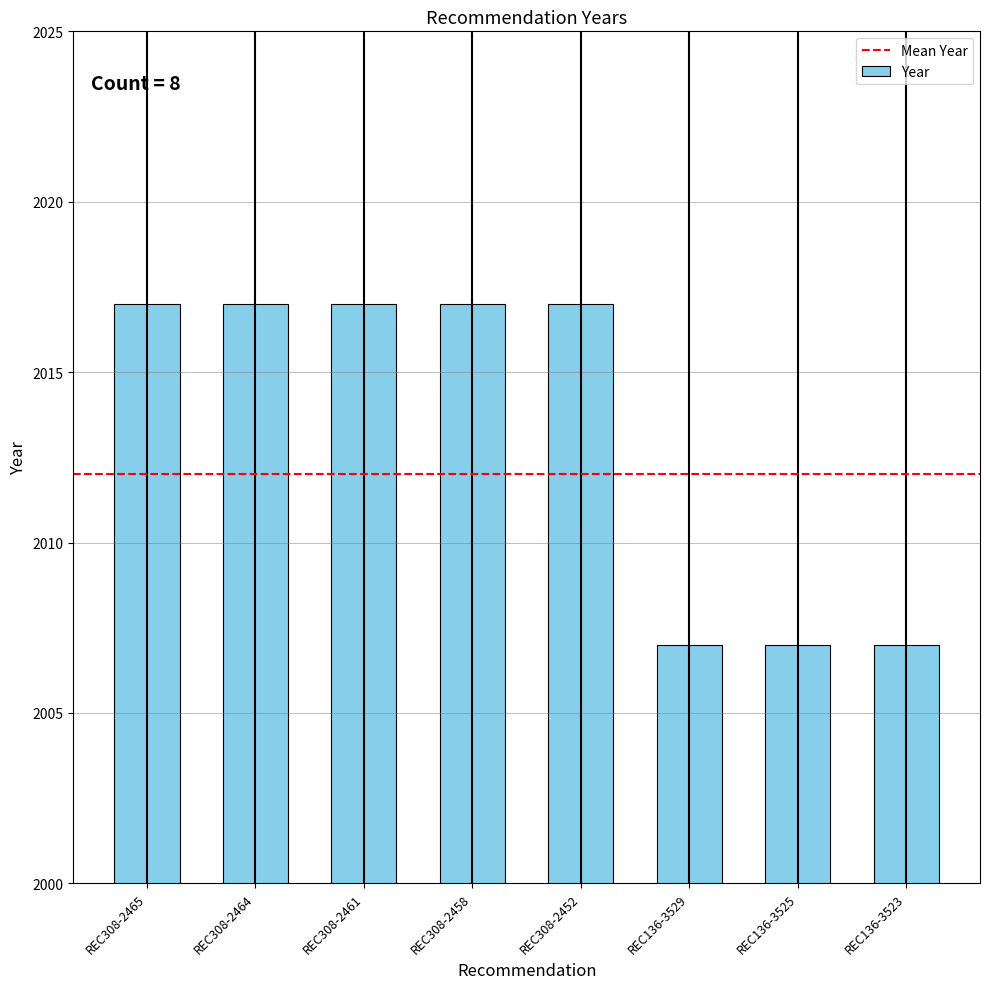

The chart shows a value of 3309 at REC136-3529. True or false?

False